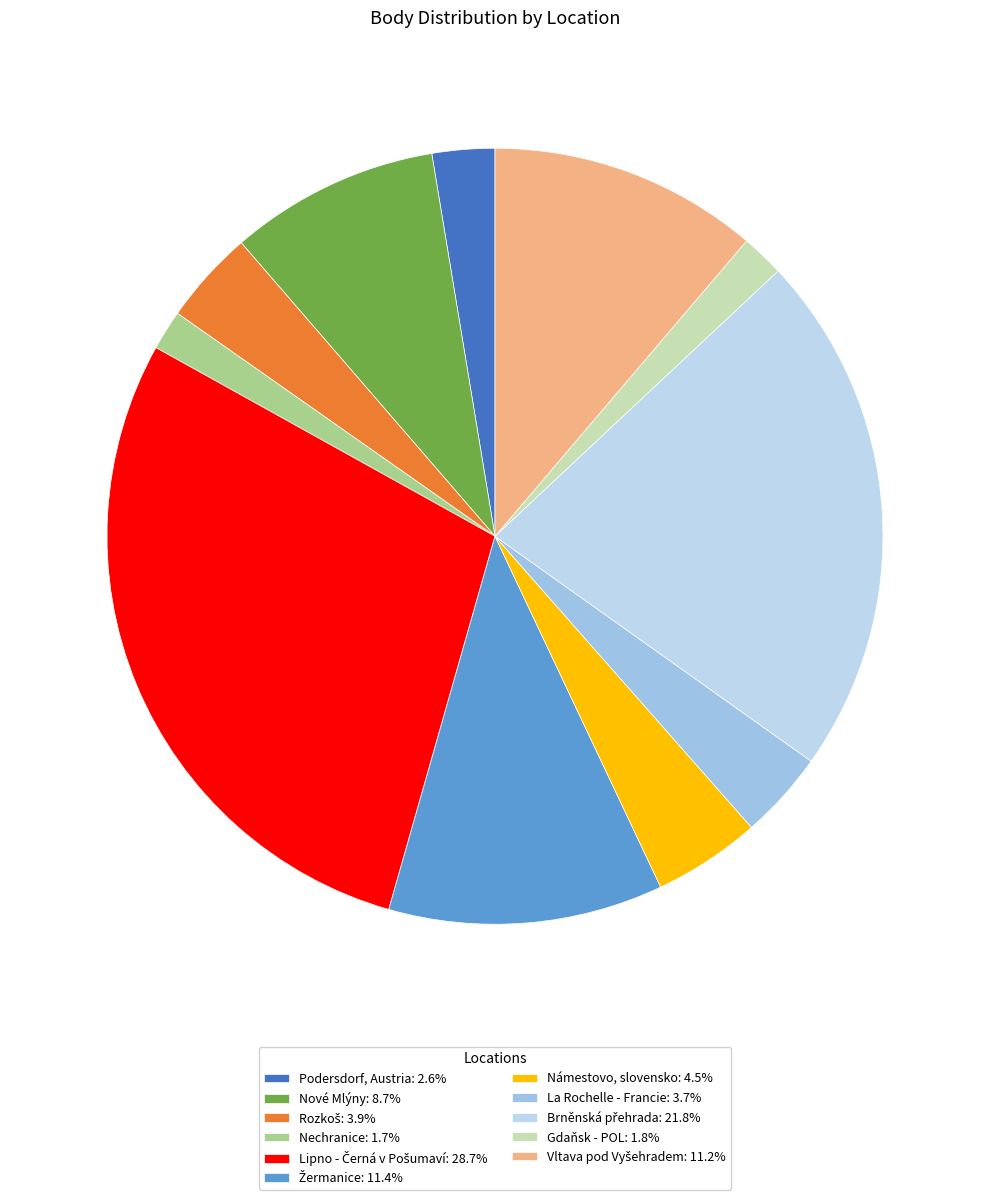

What is the smallest slice in the pie chart?

Nechranice